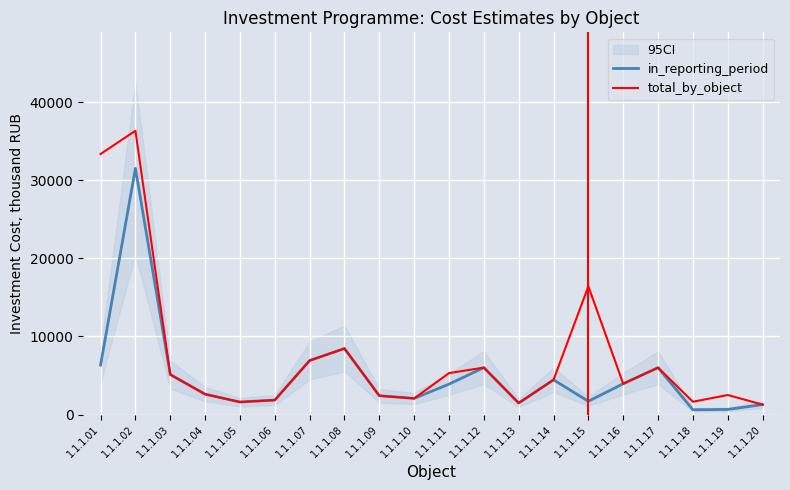

Reading right to left, extract all data points from this chart.

in_reporting_period: 1274.7	656.7	611.3	6007.4	3945.5	1700.9	4444.5	1472.4	6012.9	3892.7	2067.3	2408.5	8456.4	6916.6	1851.3	1605.0	2608.4	5123.9	31533.4	6342.4
total_by_object: 1274.7	2499.1	1638.8	6007.4	3945.5	16427.5	4444.5	1472.4	6012.9	5307.5	2067.3	2408.5	8456.6	6916.6	1851.3	1605.0	2608.4	5123.9	36347.8	33371.4